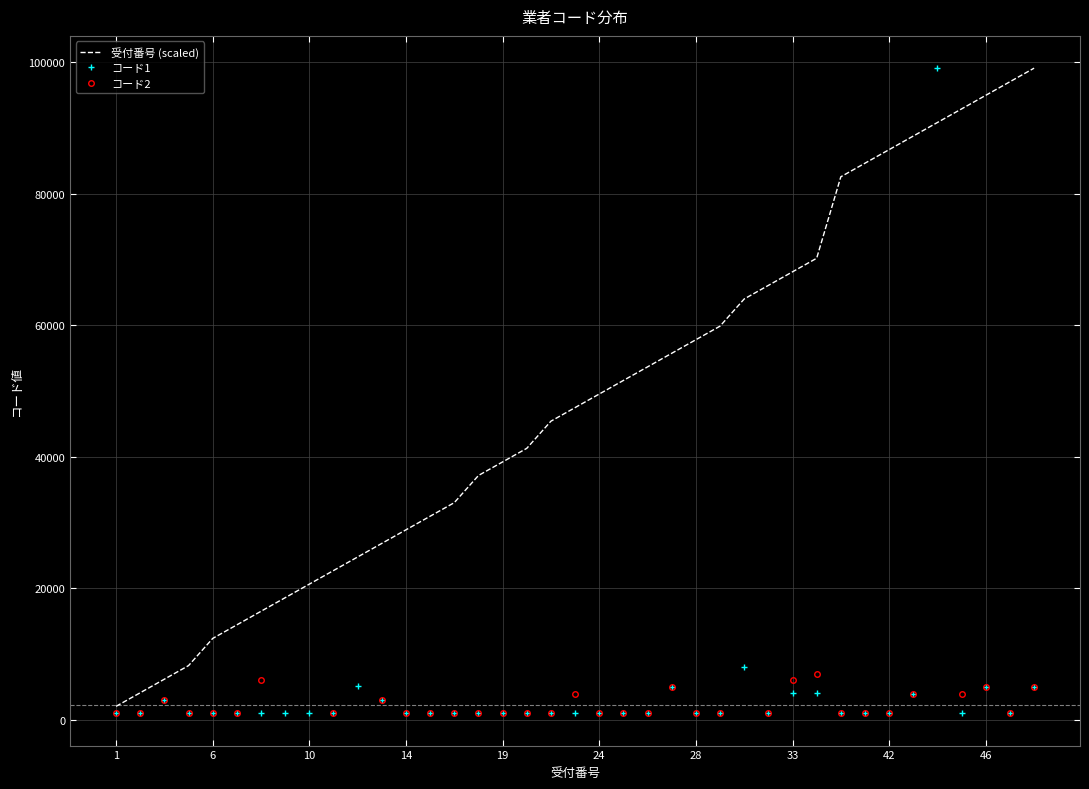

At how many categories does at least one series exceed 93009?

4